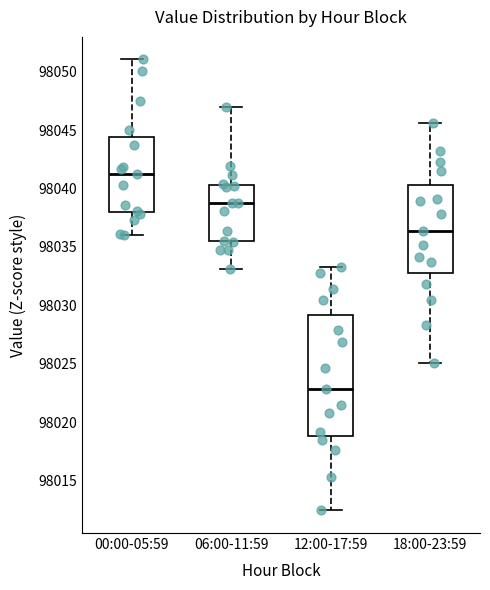

Where is the upper edge of the box for 06:00-11:59 on the y-axis? The values are not printed on the chart, so give them approximately, as read against the axis.

98040.5